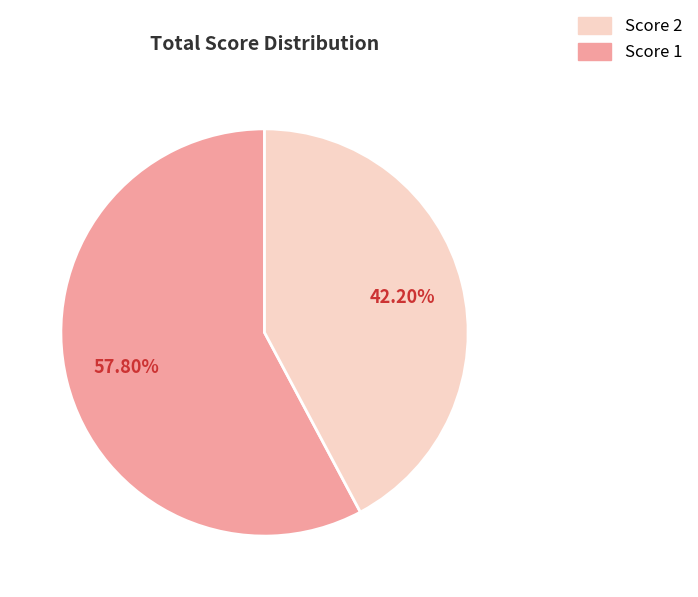

To the nearest percent, what is the average slice percentage?

50%